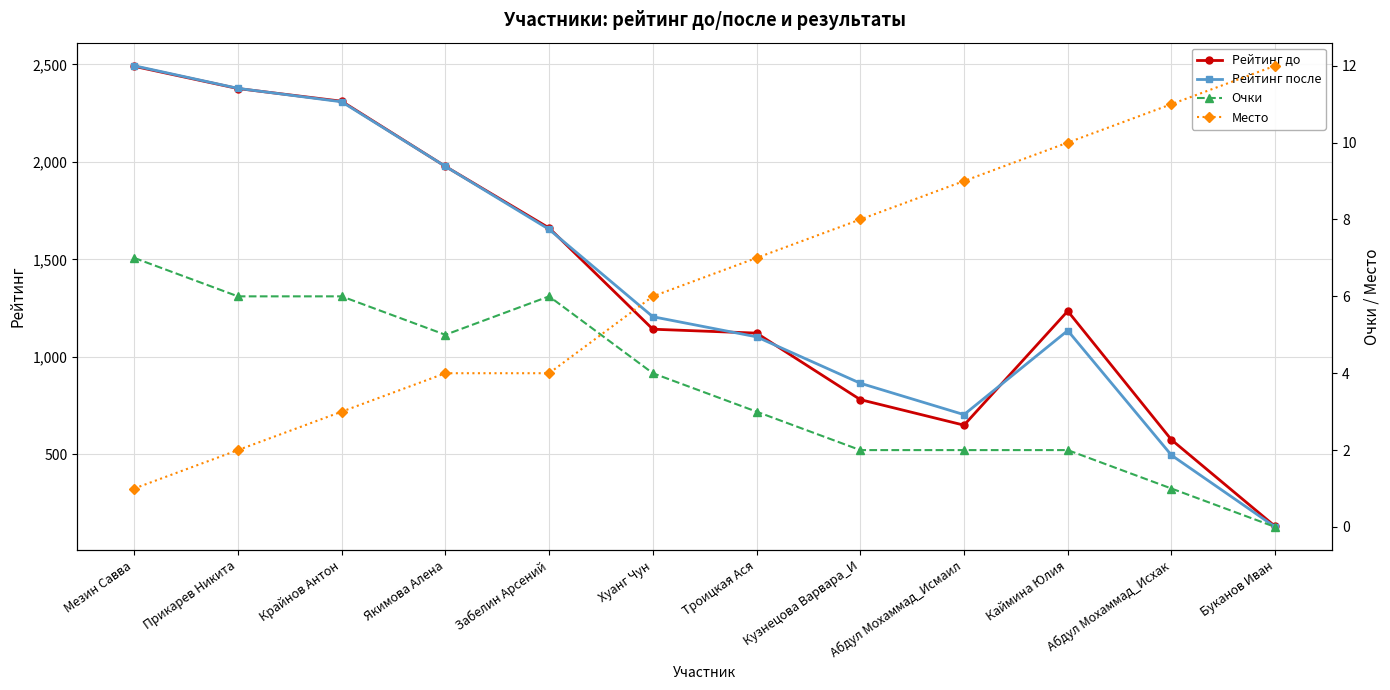

Which series ends up on top after the final intersection of Рейтинг до and Рейтинг после?

Рейтинг до